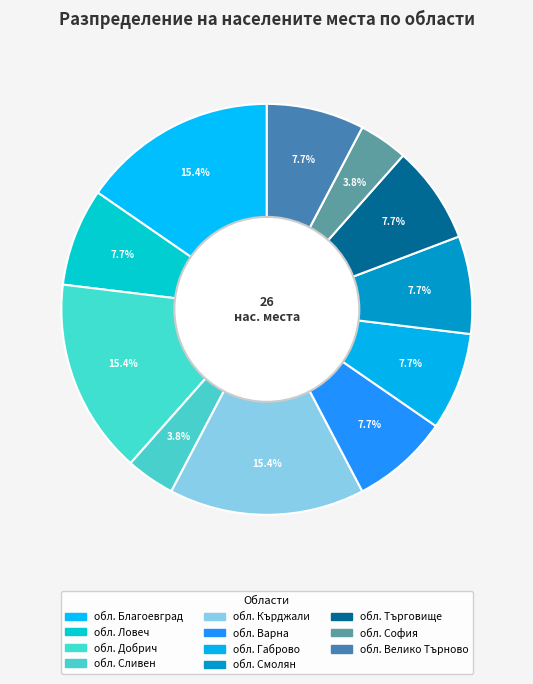

Do обл. Добрич and обл. Смолян together represent more than half of the pie?

No